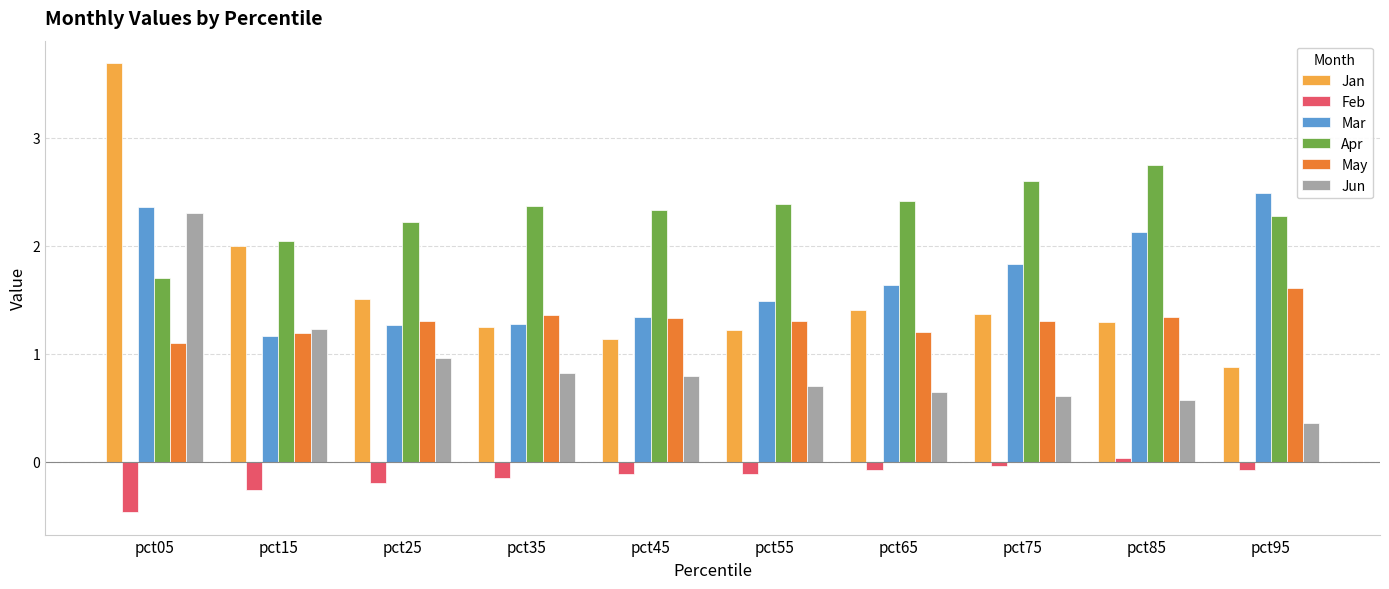

What is the difference between the maximum and minimum values in the Jan series?

2.8